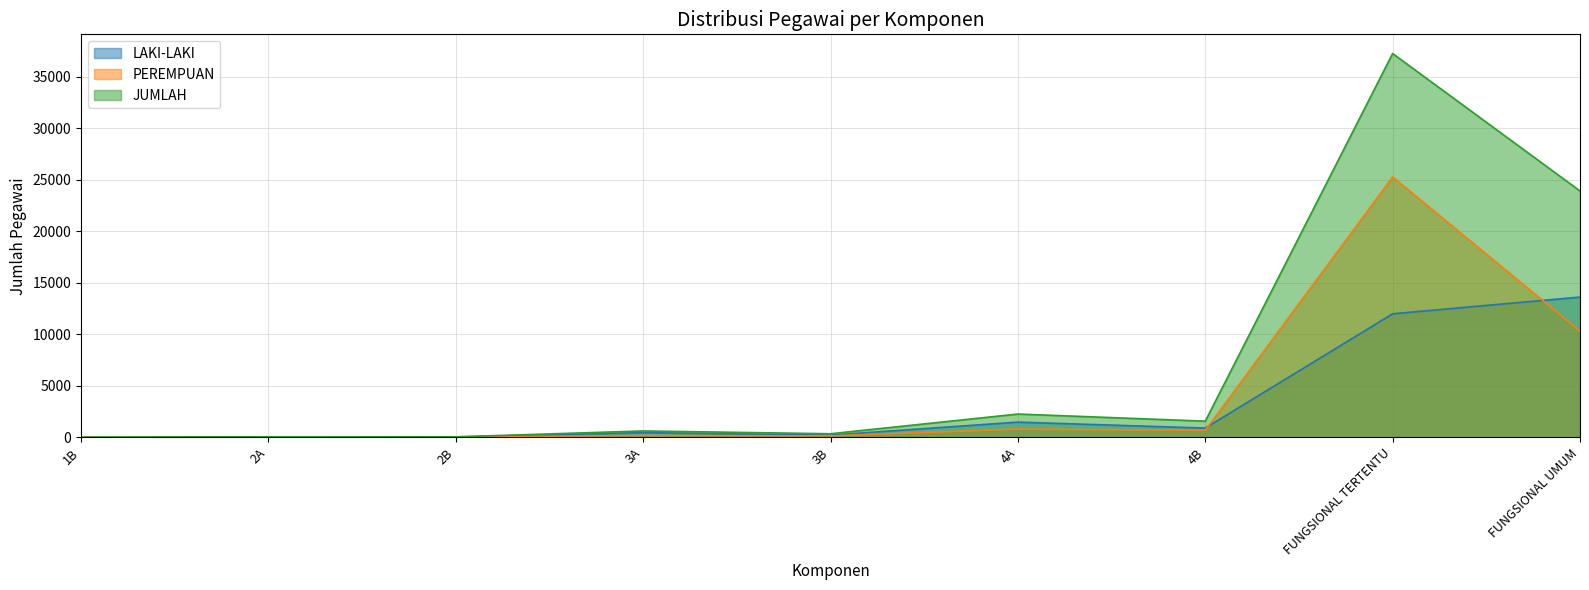

What is the spread (max minus min) of values at 4A?

1467